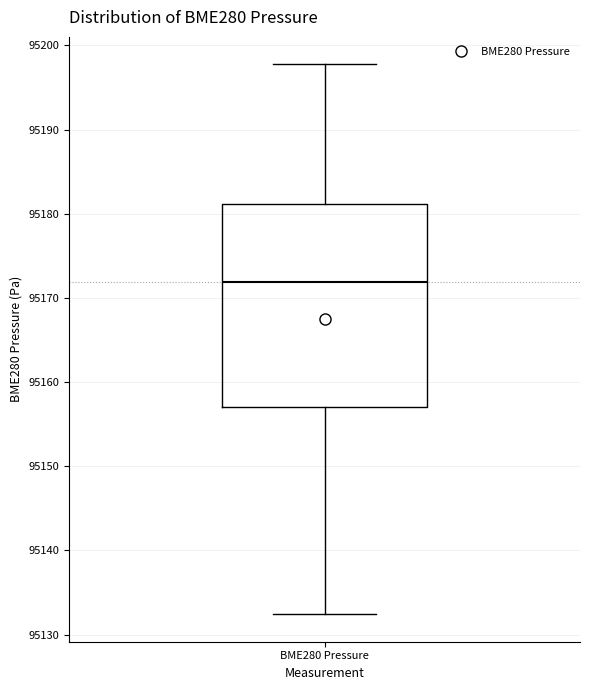

Read this box plot against the y-axis: the position of the median line, the range covered by the box, and the ends of both whiskers. The values are not printed on the chart, so give them approximately, as read against the axis.

median 95172, box 95157 to 95181, whiskers 95132 to 95198